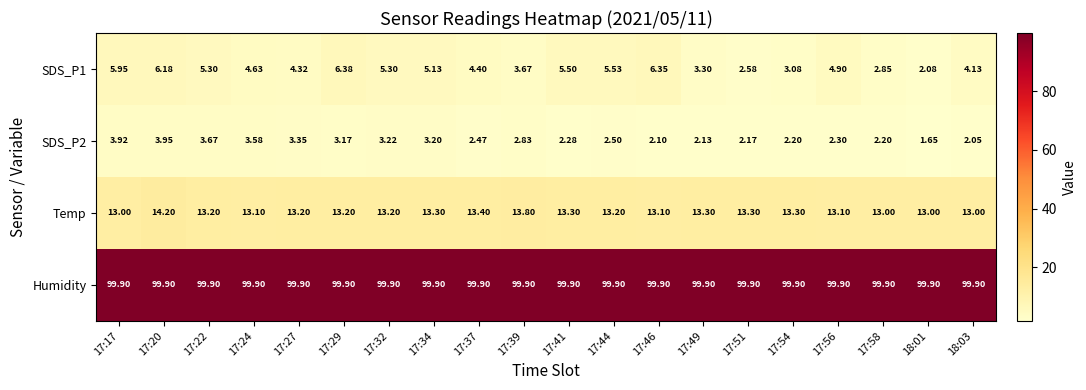

How many values in the SDS_P2 series are below 2?

1